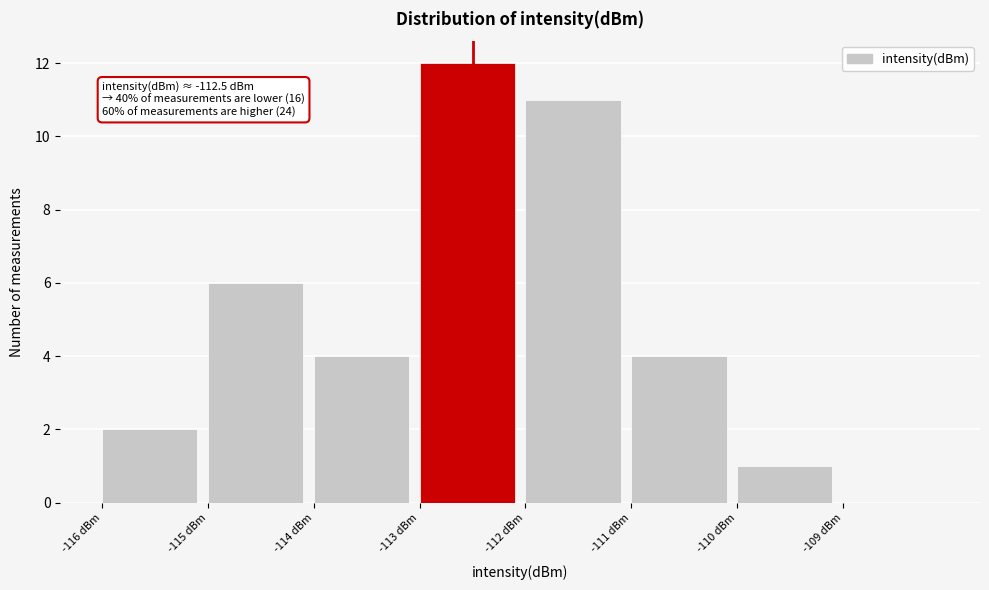

Over which range of the x-axis is the bar tallest?

-113 to -112